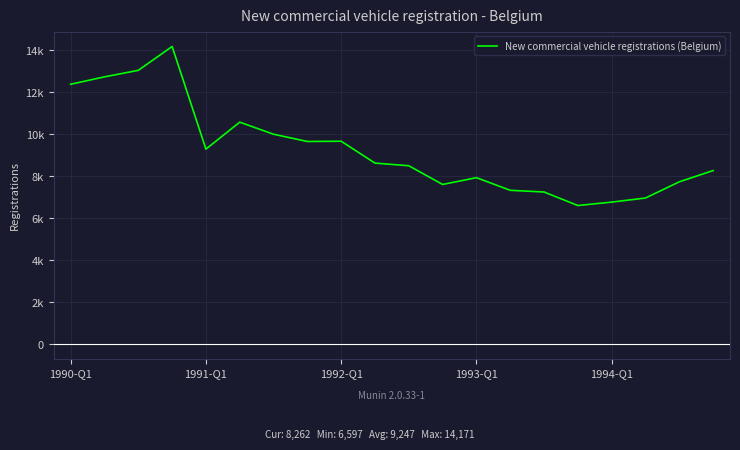

Does the chart display data point markers on the line(s)?

No